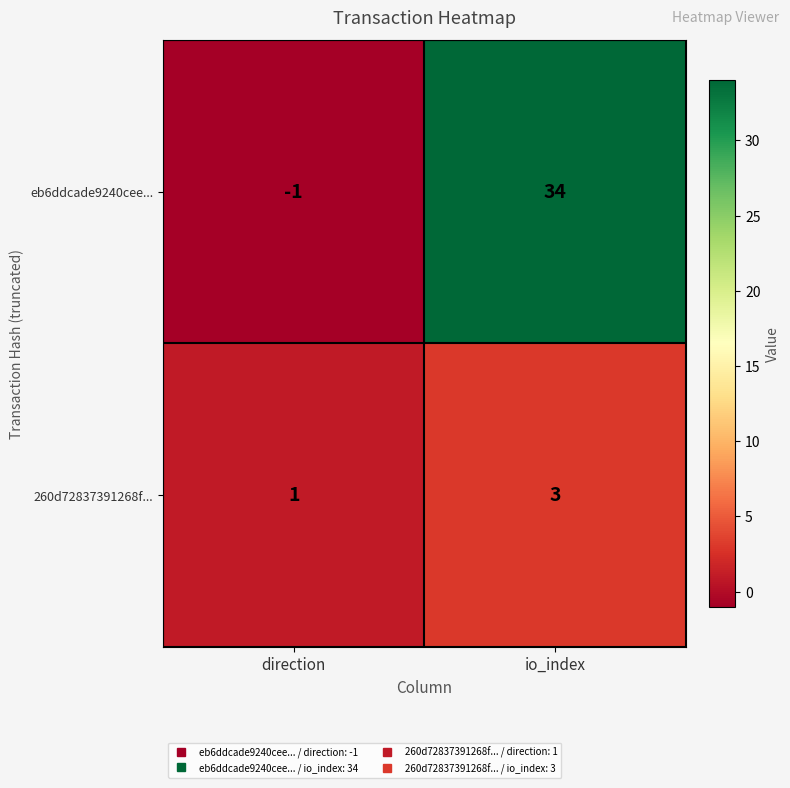

Which category has the highest value in the eb6ddcade9240cee... series?

io_index